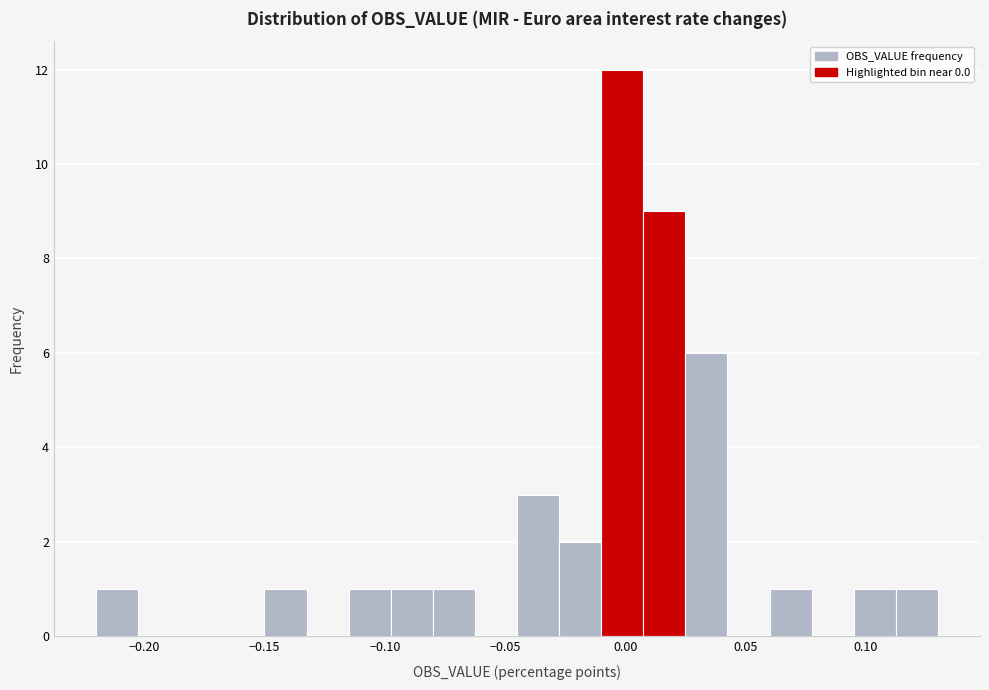

Read against the x-axis, roughly where is the centre of the tallest bar?

0.000